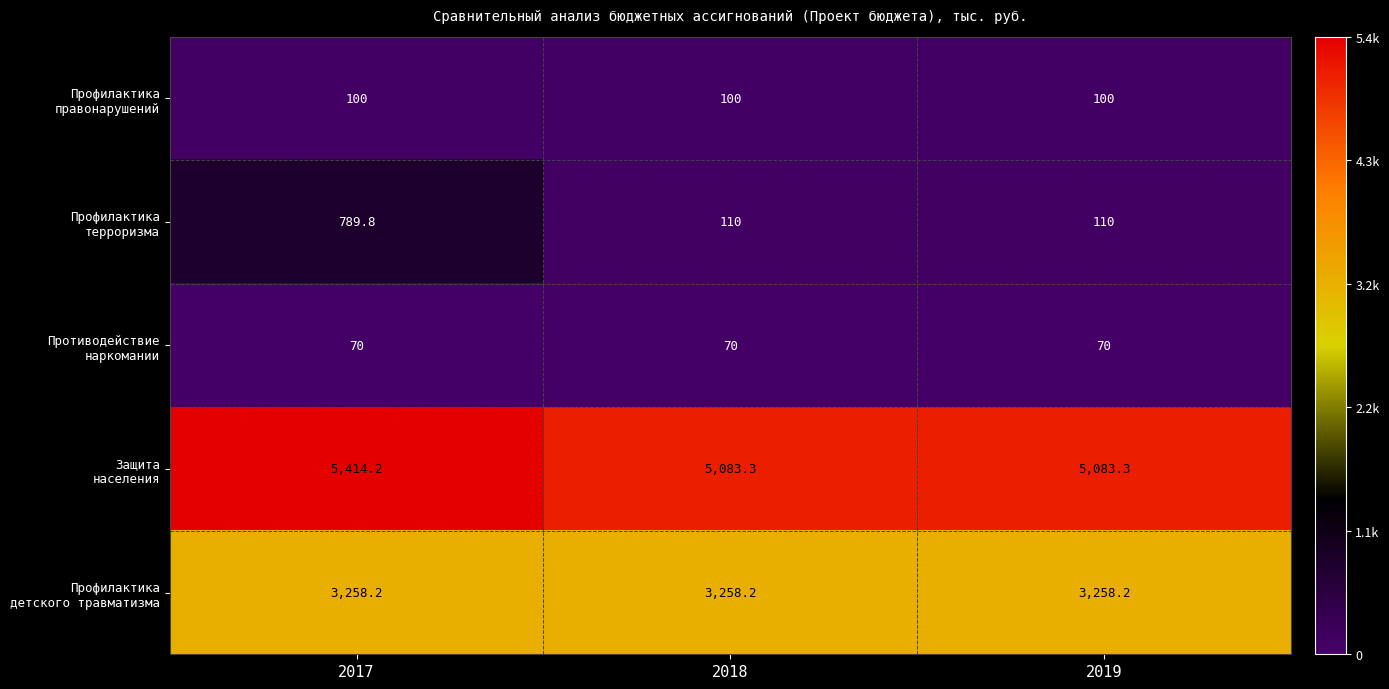

What is the maximum value shown in the chart?

5414.2